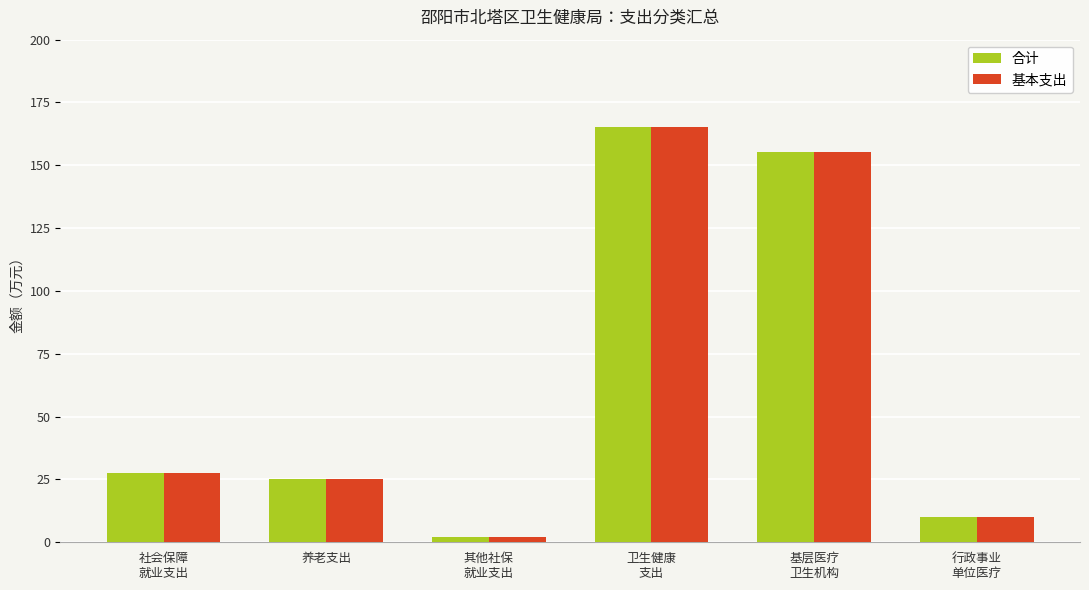

What is the value of the 基本支出 bar at the 2nd from the left?

25.2